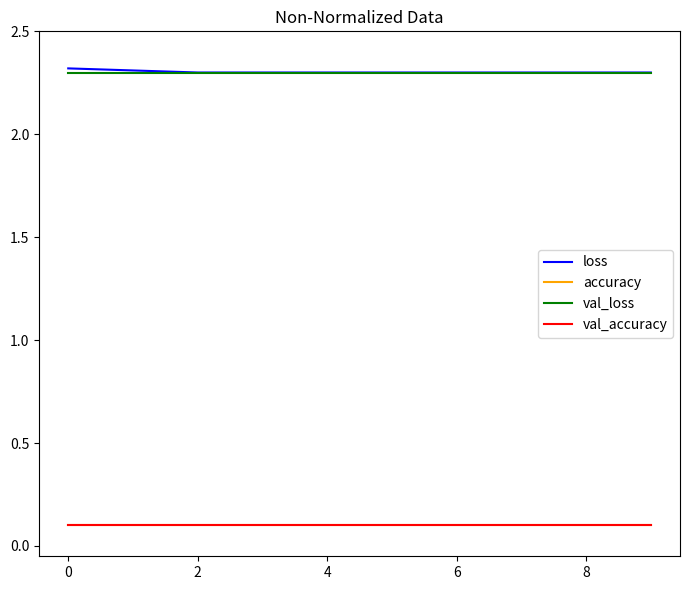

Rank the series by their maximum value, from lowest to highest.

accuracy, val_accuracy, val_loss, loss